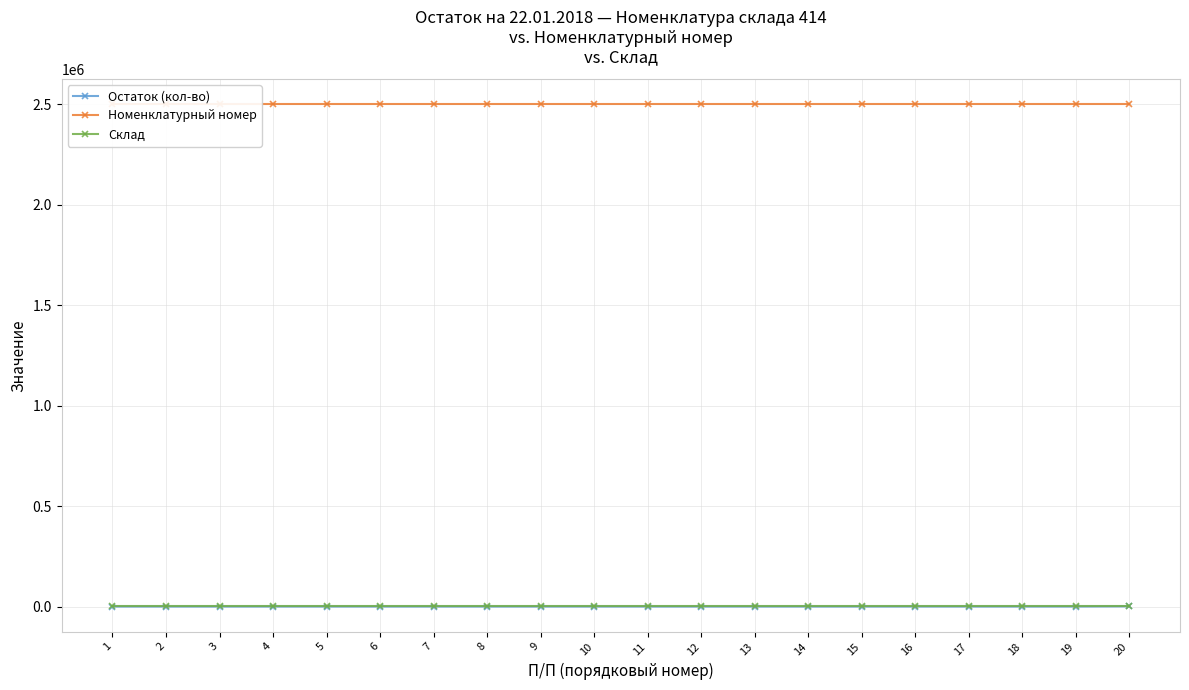

Is this an area chart (filled region under the line)?

No